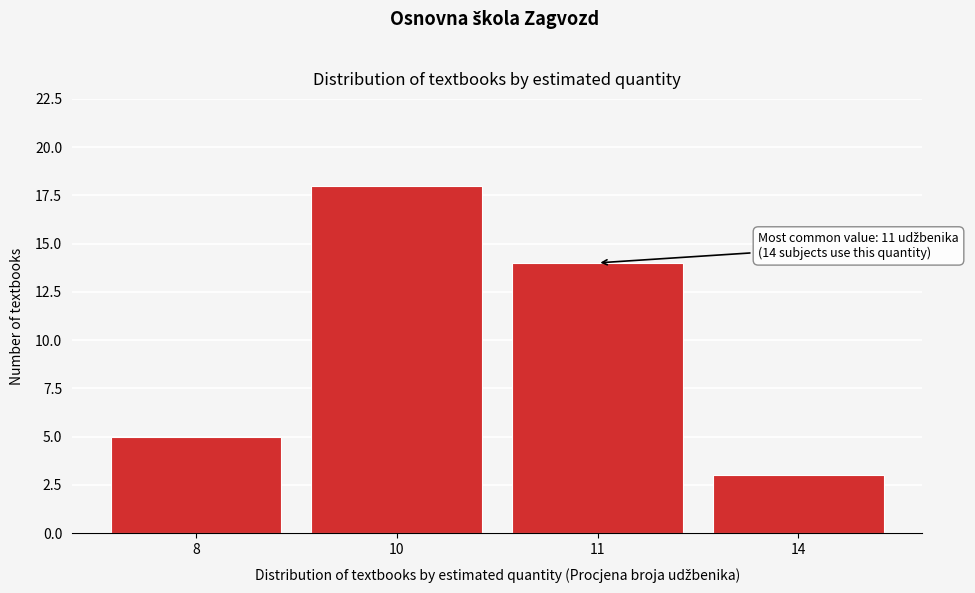

Reading right to left, list all the values displayed in this chart.

14=3	11=14	10=18	8=5